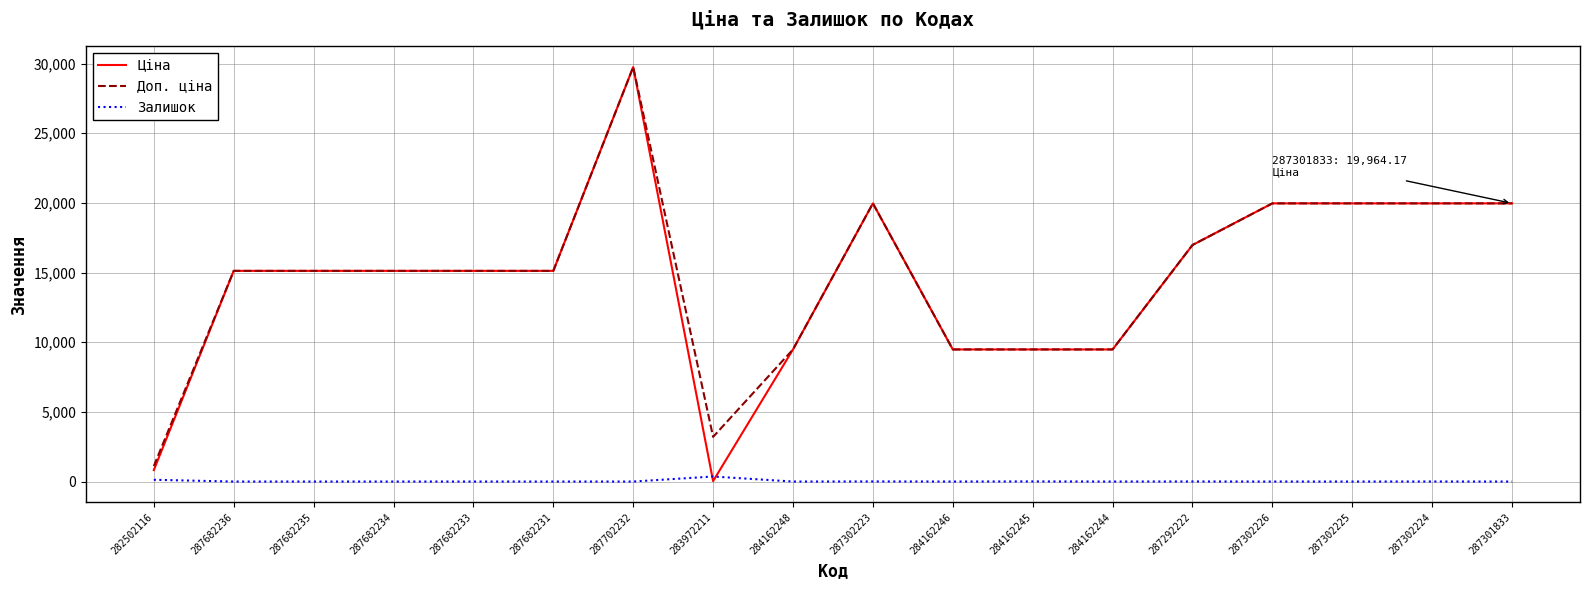

Count the number of categories in the chart.

18